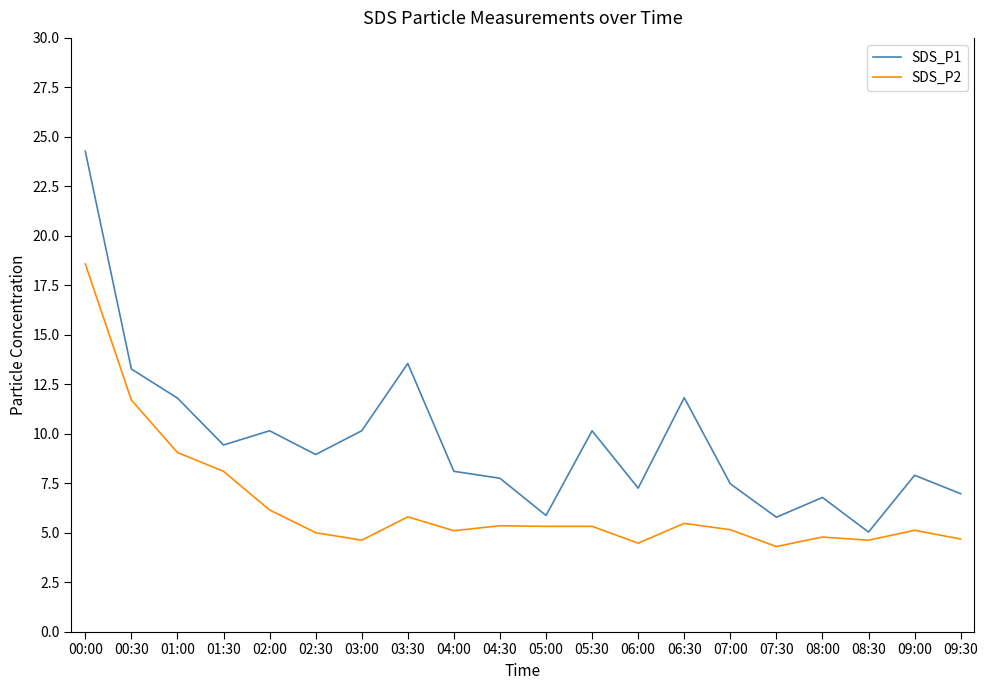

Does the chart display data point markers on the line(s)?

No